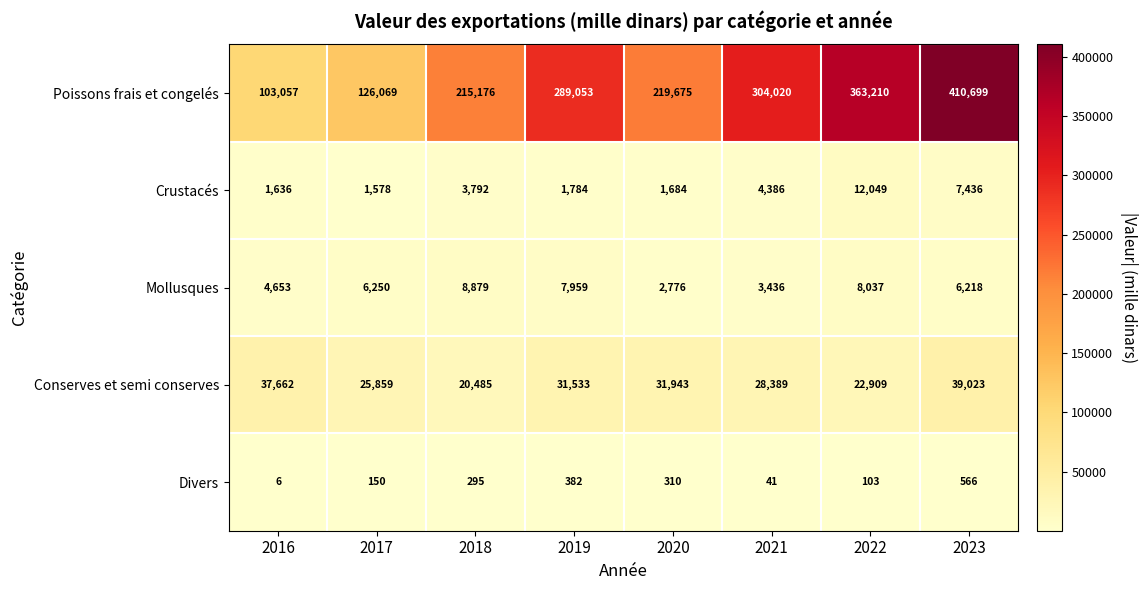

What is the maximum value shown in the chart?

410699